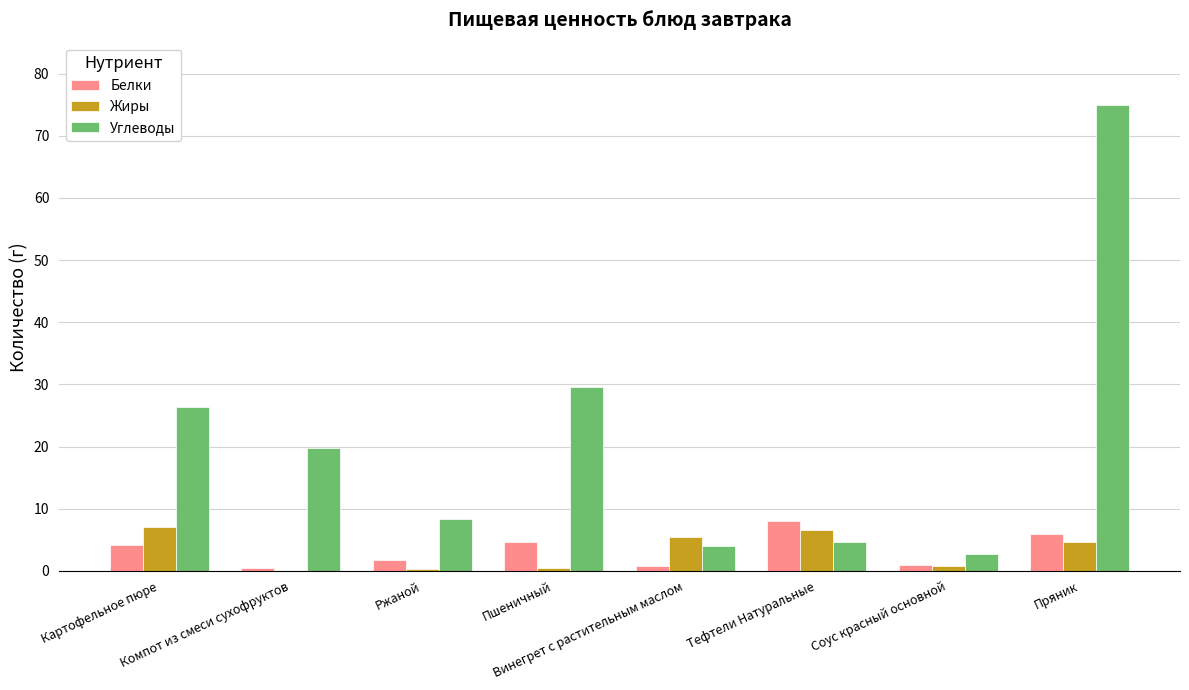

Which series has the largest total across all categories?

Углеводы